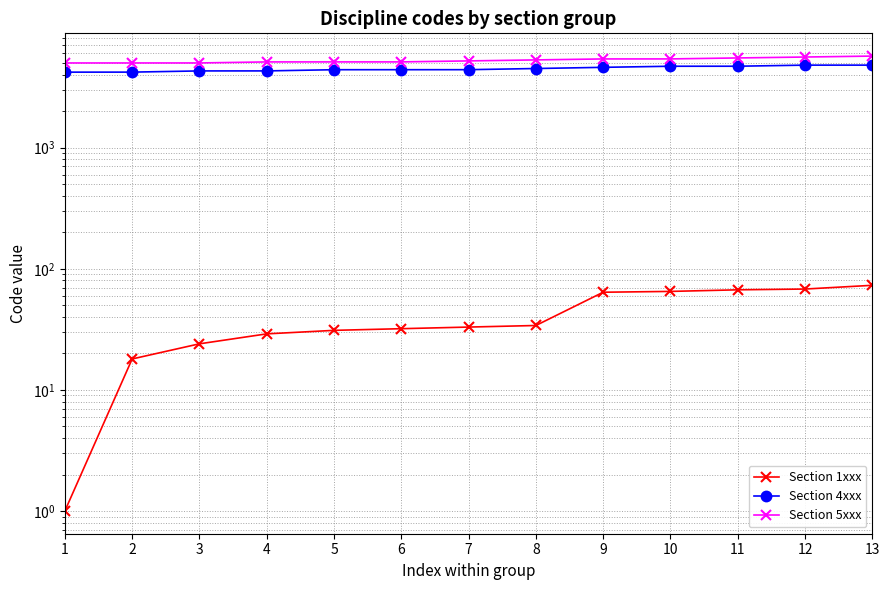

What is the difference between the second highest and second lowest values in the Section 5xxx series?

597